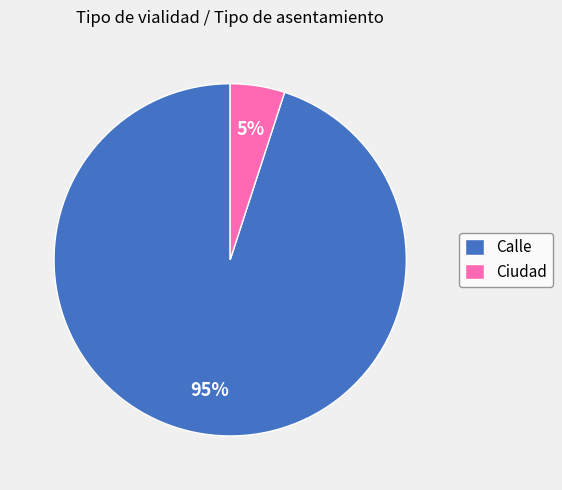

What is the smallest slice in the pie chart?

Ciudad